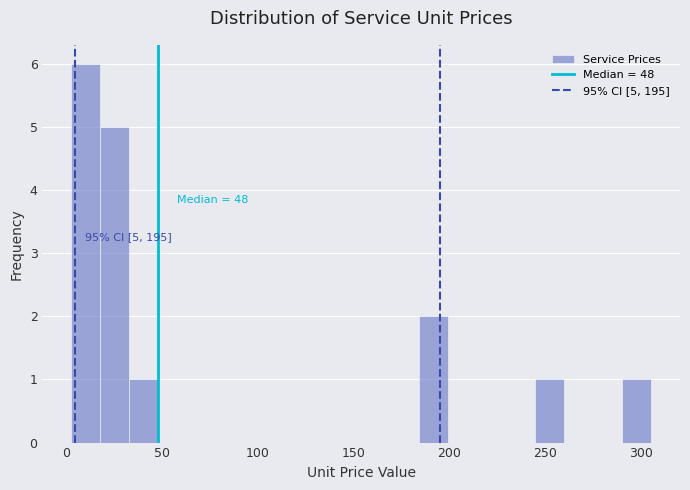

Read against the x-axis, roughly where is the centre of the tallest bar?

10